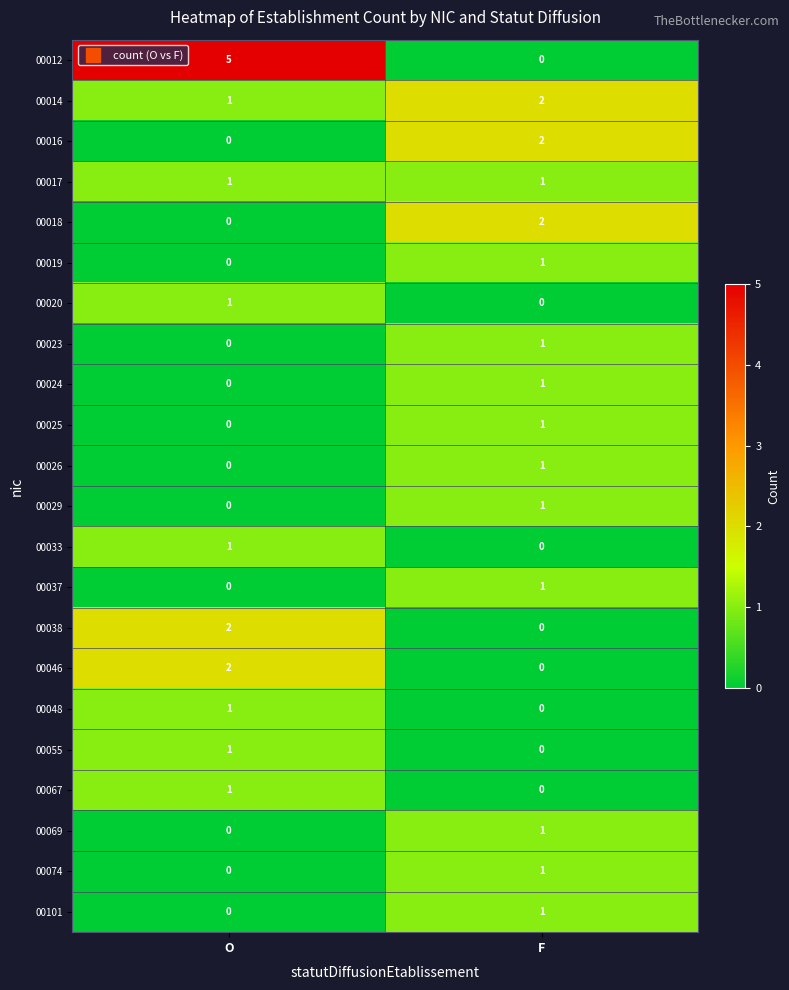

At which category is the sum across all series the highest?

F